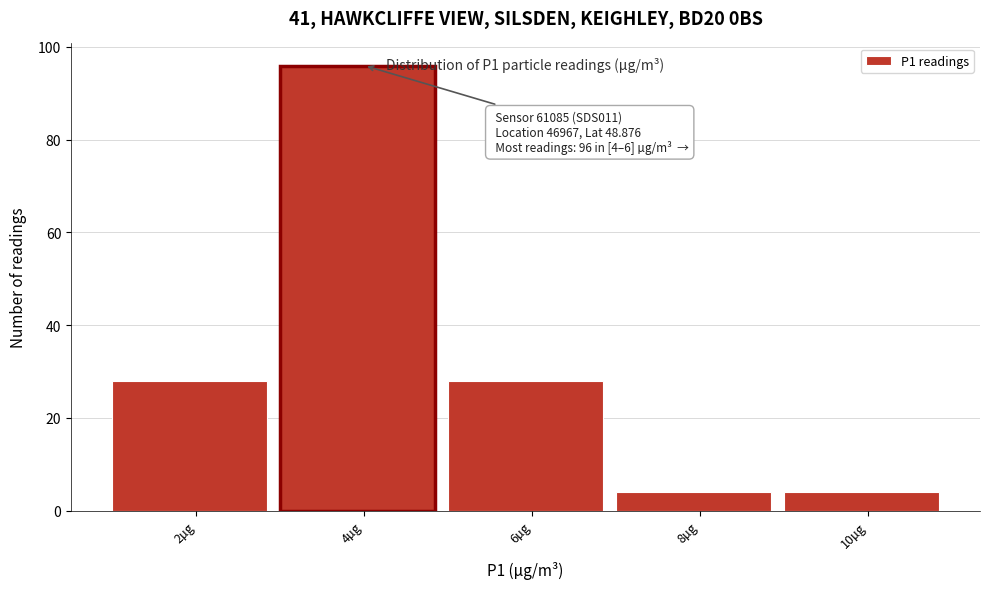

Reading left to right, list all the values displayed in this chart.

2µg=28	4µg=96	6µg=28	8µg=4	10µg=4